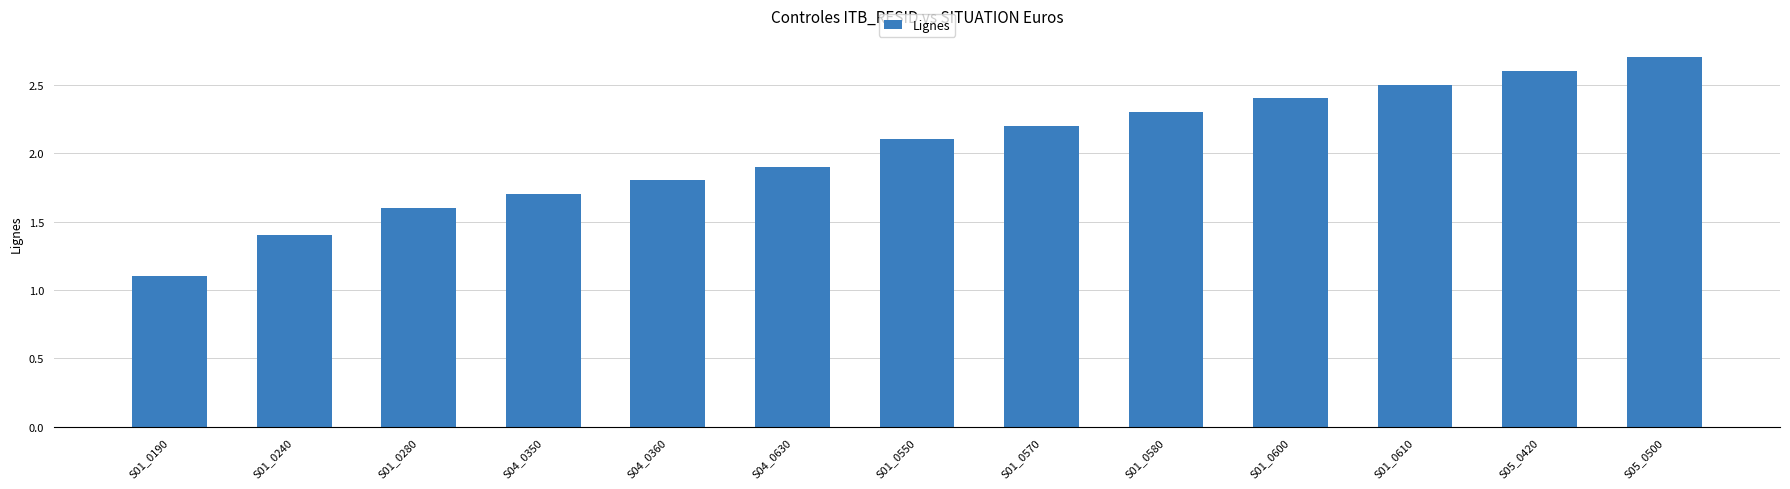

Which category has the highest value across all series?

S05_0500